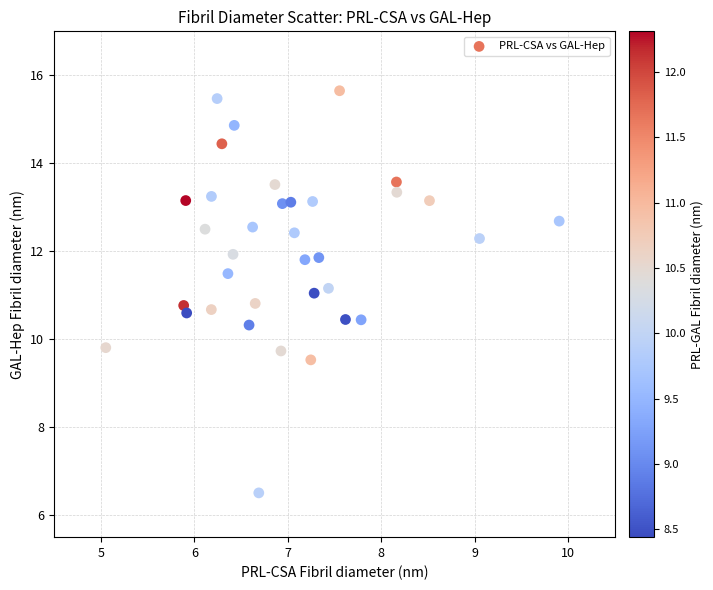

What is the range of X values (max minus min)?

4.8